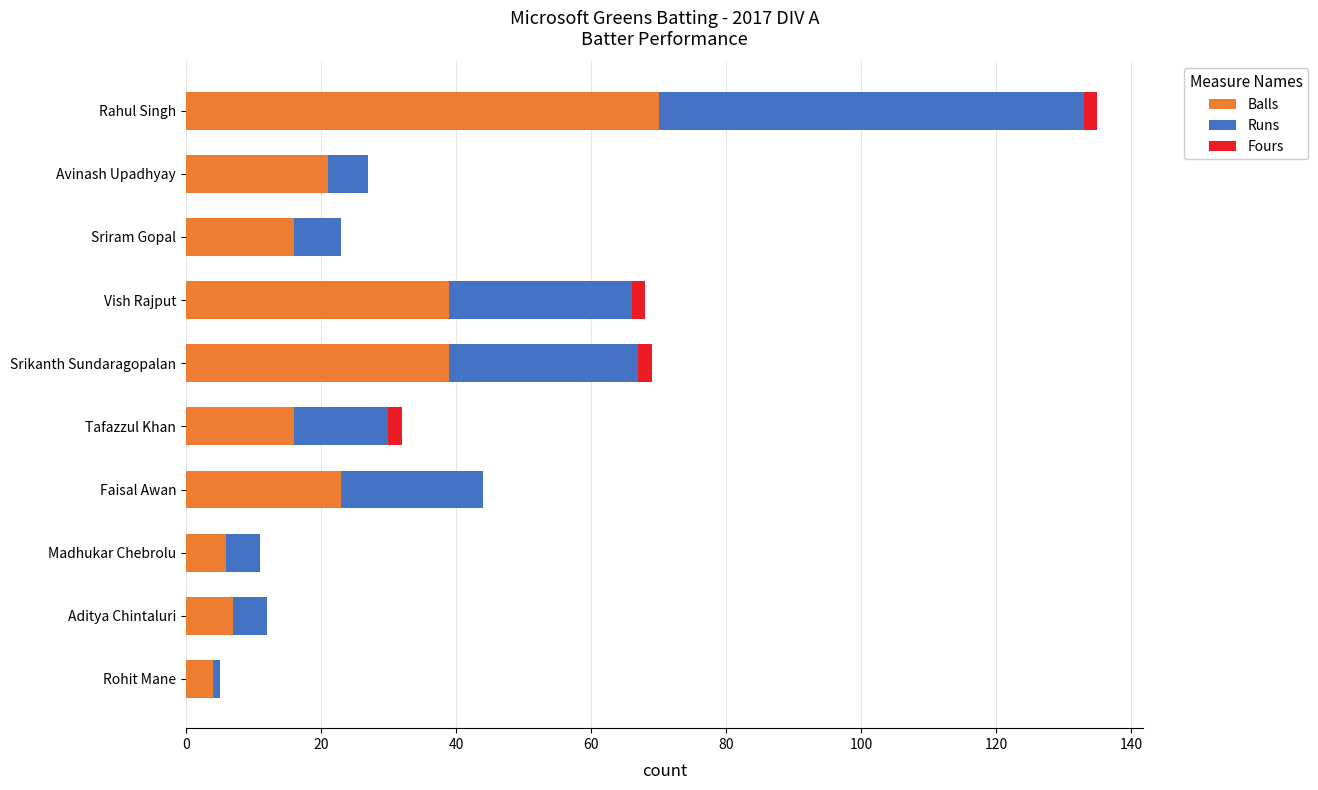

The Balls series shows 9 at Avinash Upadhyay. True or false?

False